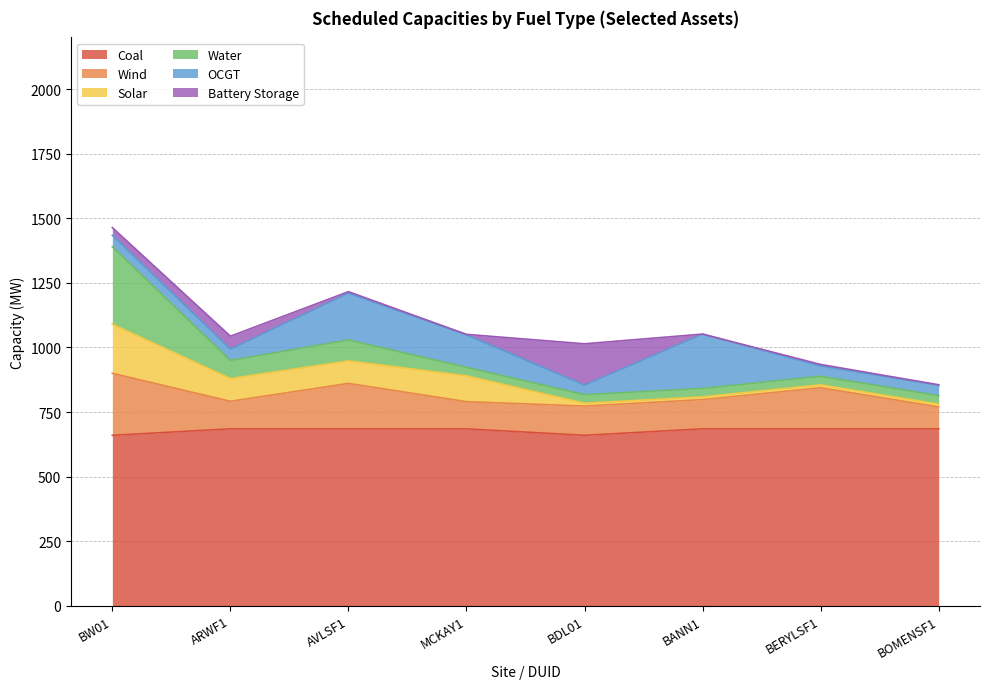

What are all the series names shown in the legend?

Coal, Wind, Solar, Water, OCGT, Battery Storage